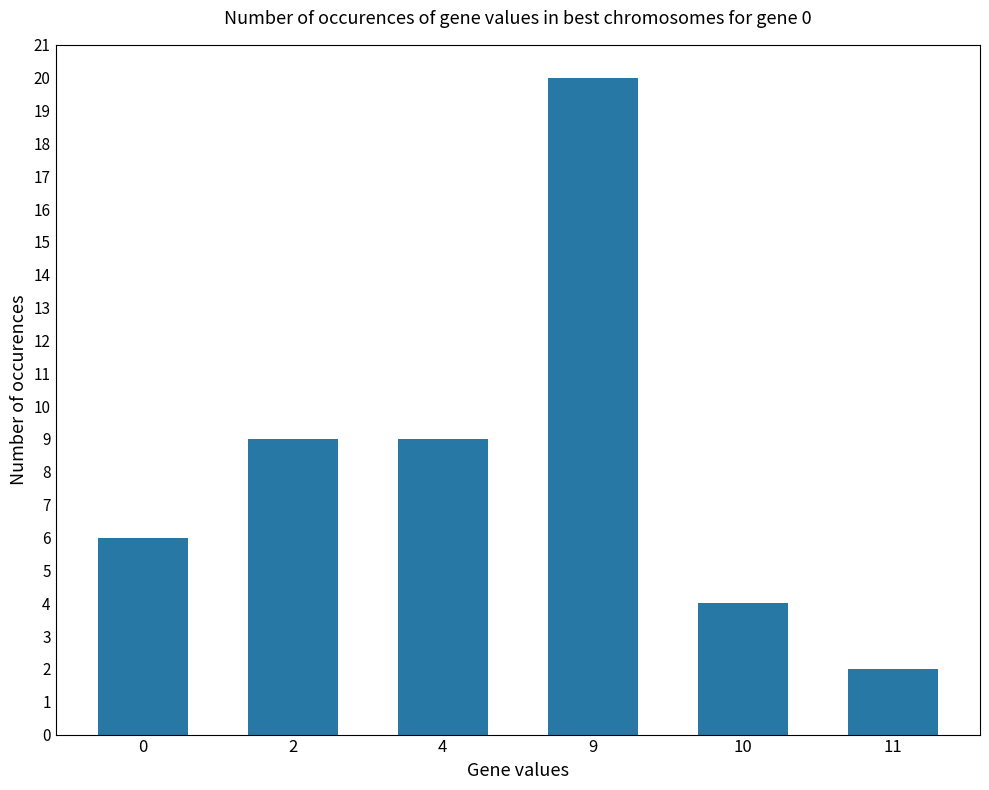

Which has a higher value, 2 or 0?

2